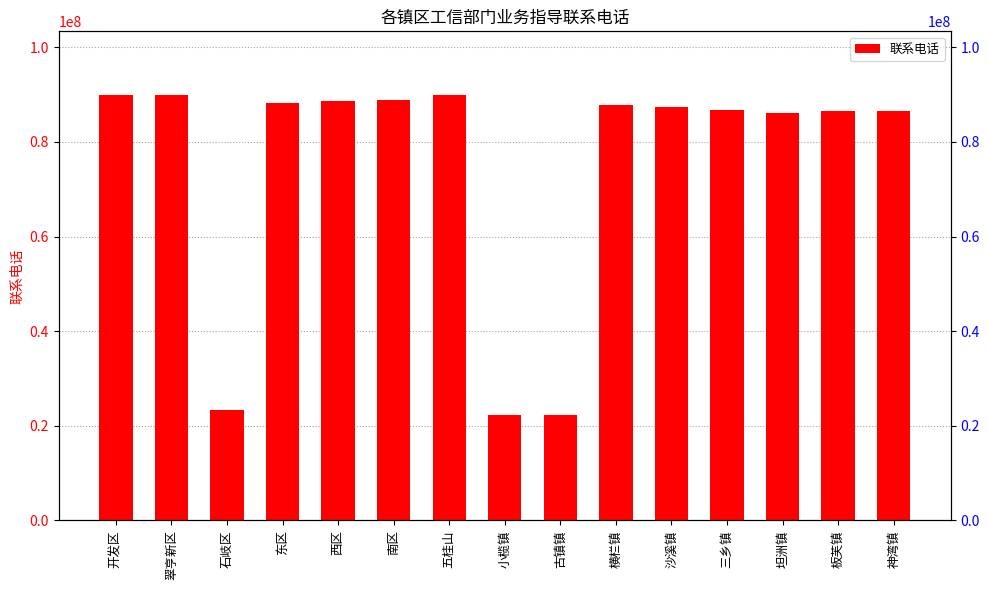

The value at 板芙镇 is 86503363. True or false?

True